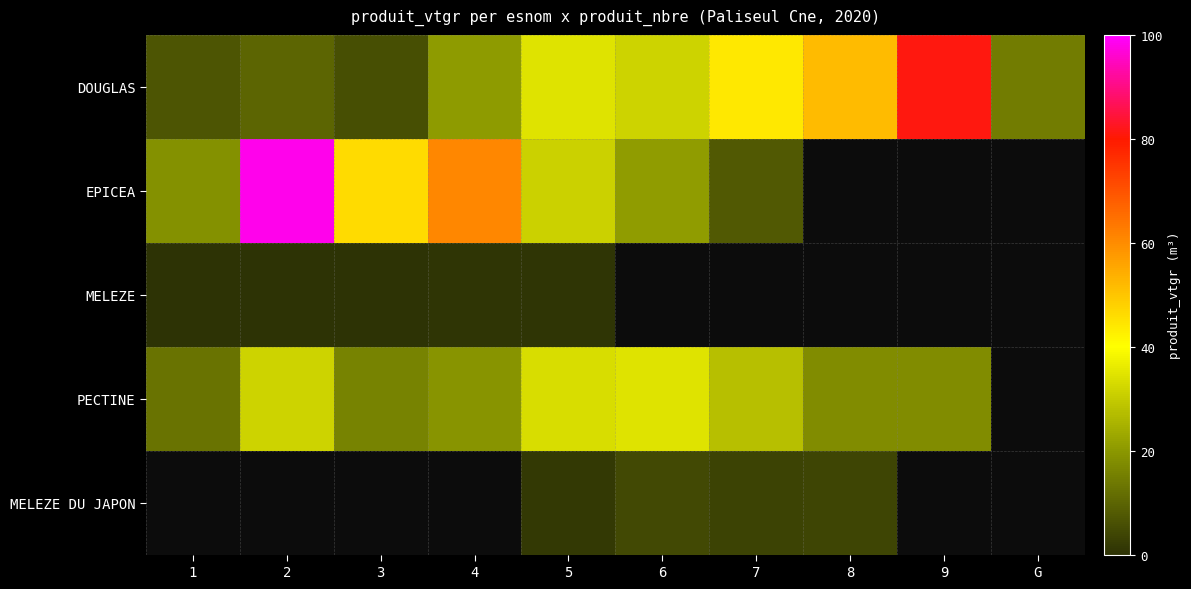

At how many categories does at least one series exceed 7?

10